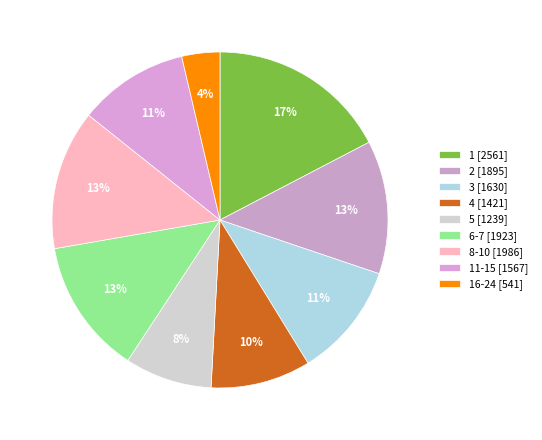

How many slices are in this pie chart?

9